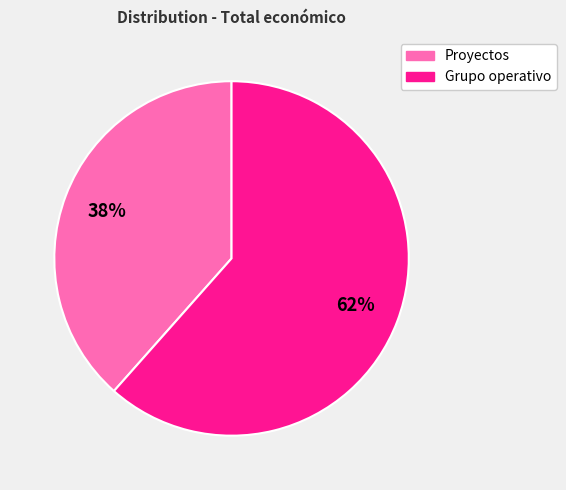

To the nearest percent, what is the average slice percentage?

50%